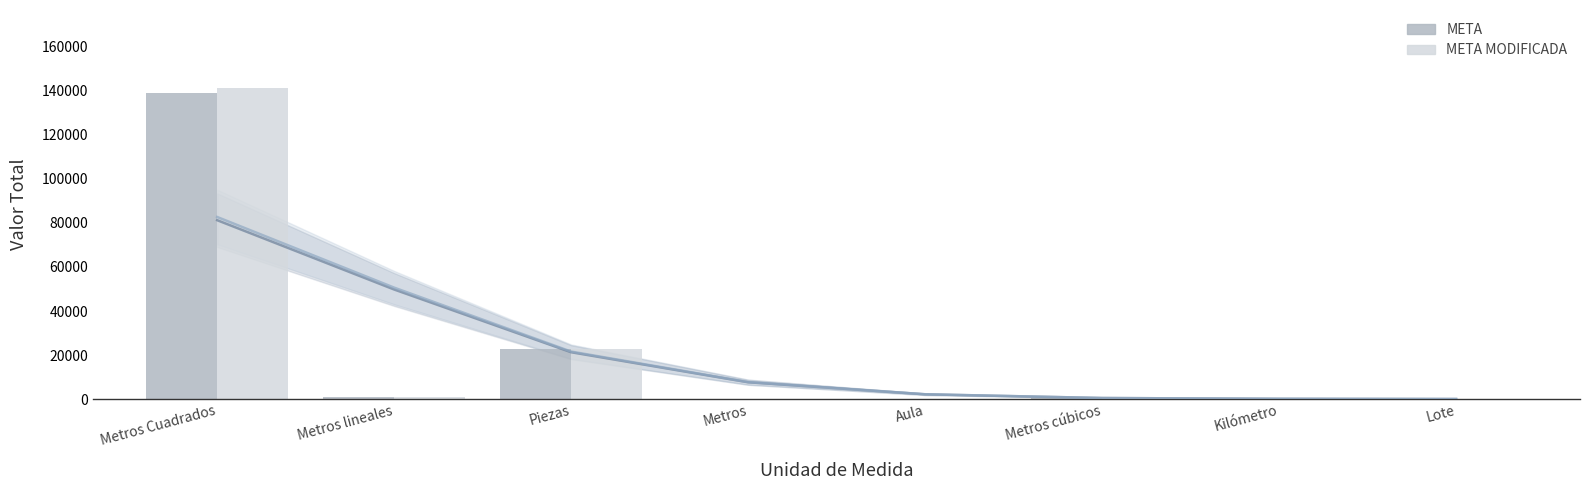

Reading right to left, transcribe all the data shown in this chart.

META: Lote=1.0	Kilómetro=1.0	Metros cúbicos=480.0	Aula=7.0	Metros=8.0	Piezas=22652.0	Metros lineales=895.8	Metros Cuadrados=138757.9
META MODIFICADA: Lote=1.0	Kilómetro=1.0	Metros cúbicos=480.0	Aula=7.0	Metros=8.0	Piezas=22836.0	Metros lineales=879.0	Metros Cuadrados=141306.6